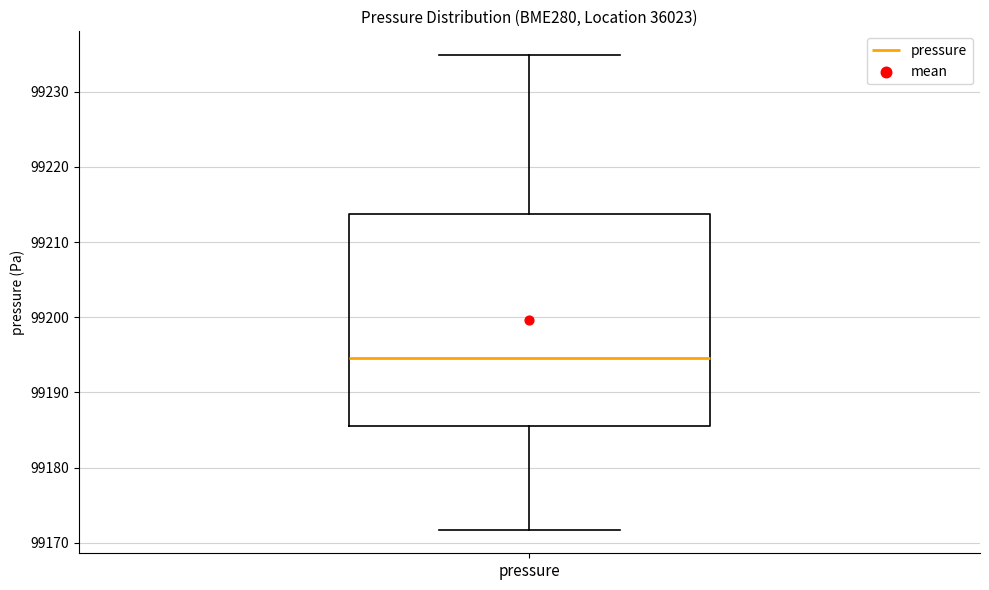

Where does the lower whisker of the box for pressure end on the y-axis? The values are not printed on the chart, so give them approximately, as read against the axis.

99172